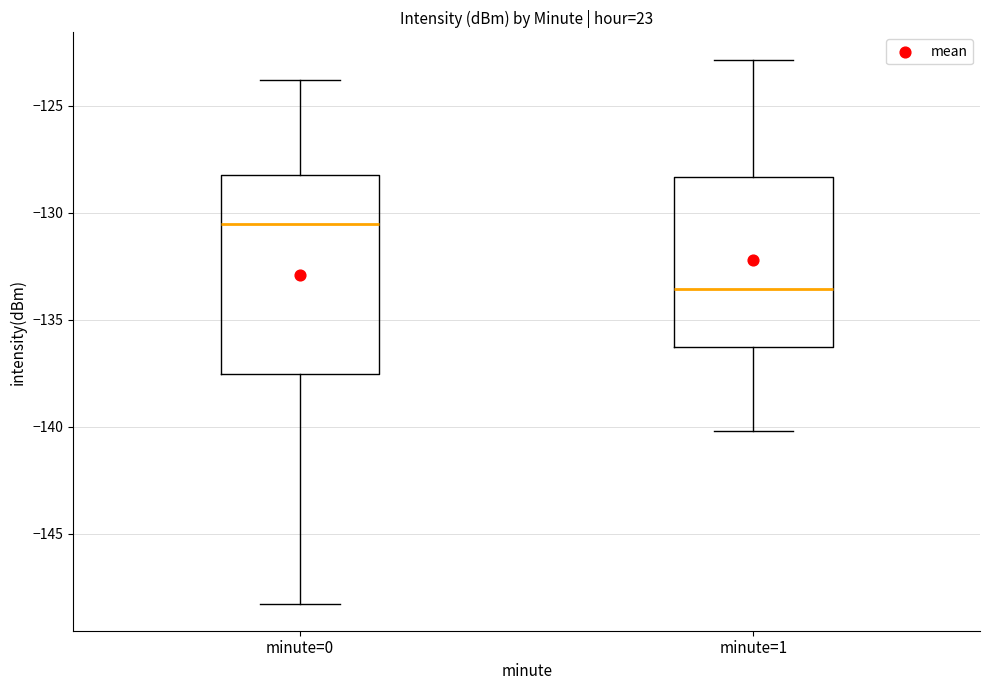

Where is the upper edge of the box for minute=1 on the y-axis? The values are not printed on the chart, so give them approximately, as read against the axis.

-128.5